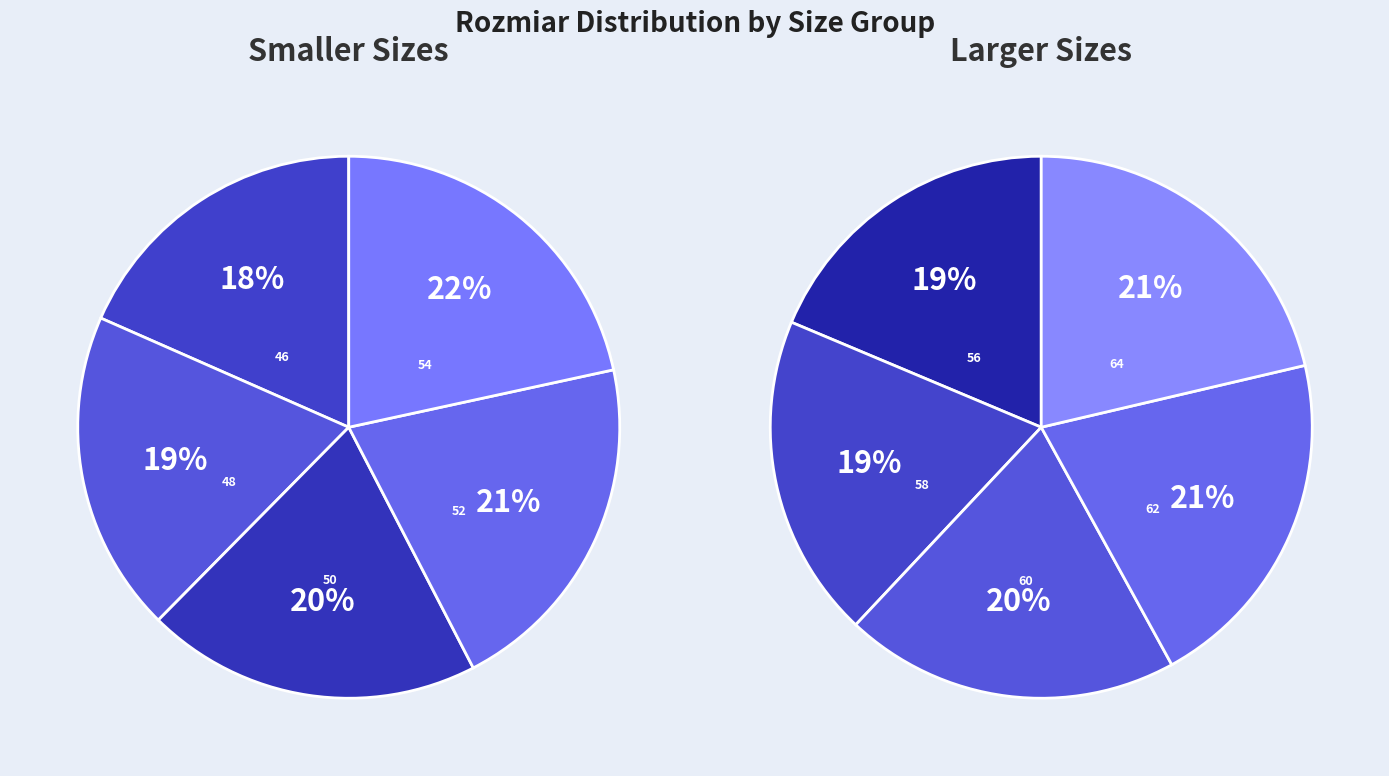

How many slices are in this pie chart?

10